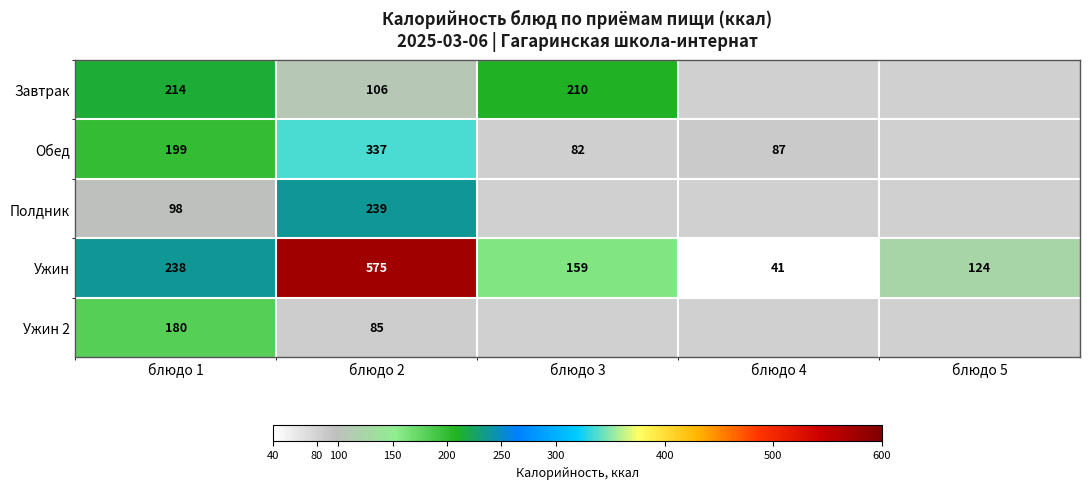

Which series changed the most between блюдо 1 and блюдо 2?

Ужин